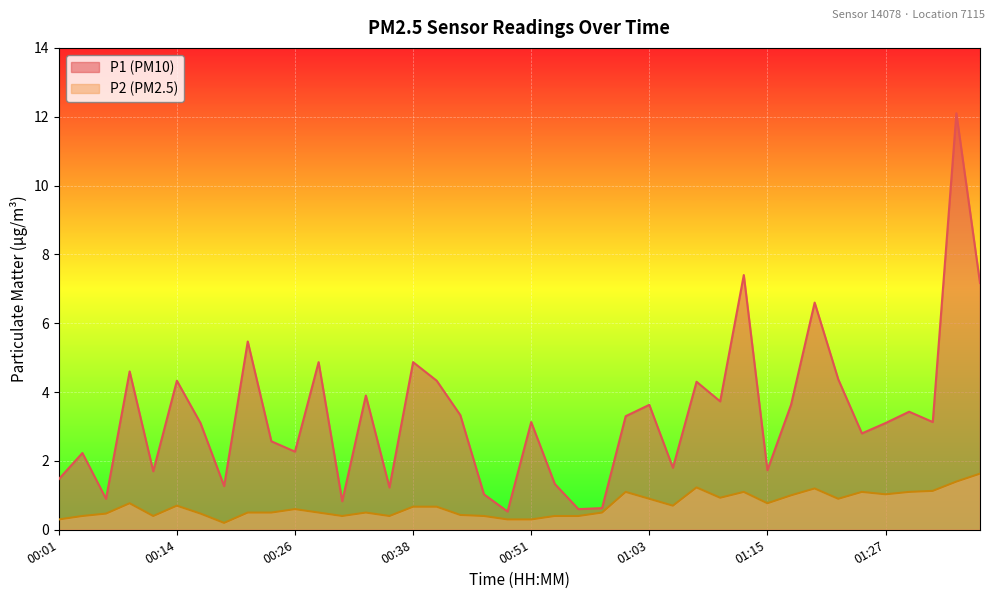

What is the difference between the second highest and second lowest values in the P2 series?

1.1